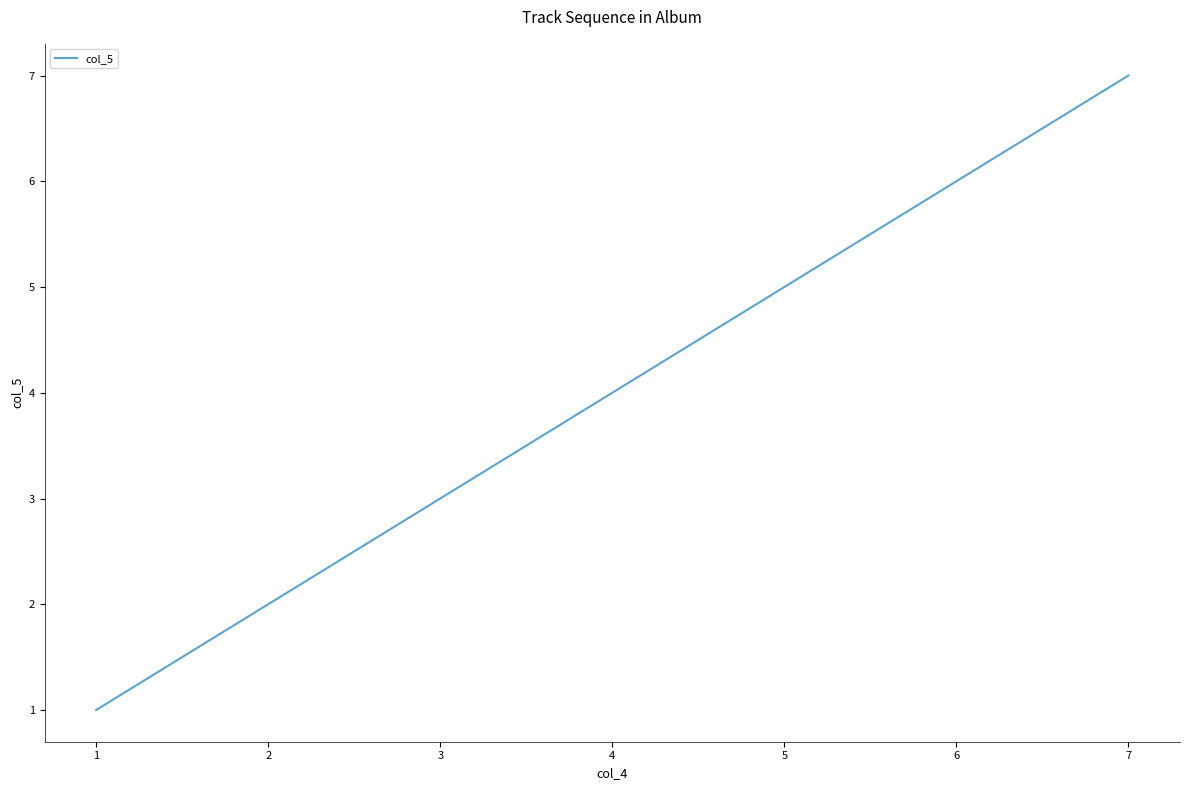

What is the maximum value shown in the chart?

7